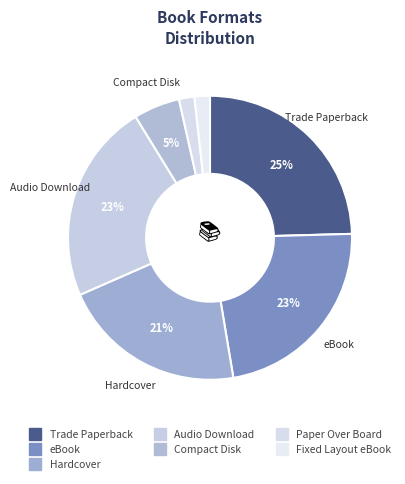

Count the number of slices in the pie.

7